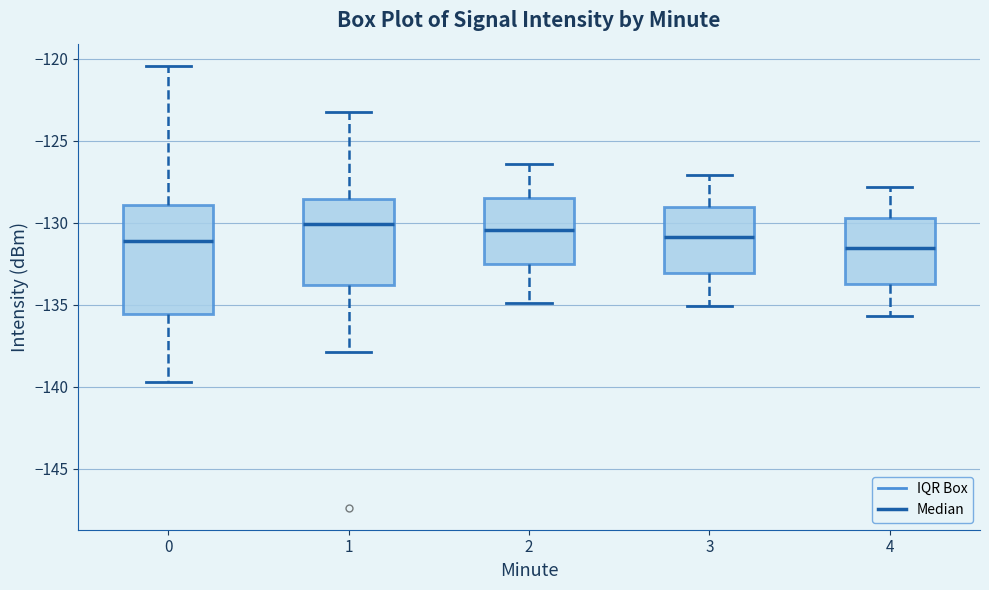

Reading left to right, transcribe this box plot: for each box, give where its median line is, the range the box spans, and where its two whiskers end, as read against the y-axis. The values are not printed on the chart, so give them approximately, as read against the axis.

0: median -131.0, box -135.5 to -129.0, whiskers -139.5 to -120.5
1: median -130.0, box -134.0 to -128.5, whiskers -138.0 to -123.0
2: median -130.5, box -132.5 to -128.5, whiskers -135.0 to -126.5
3: median -131.0, box -133.0 to -129.0, whiskers -135.0 to -127.0
4: median -131.5, box -133.5 to -129.5, whiskers -135.5 to -128.0